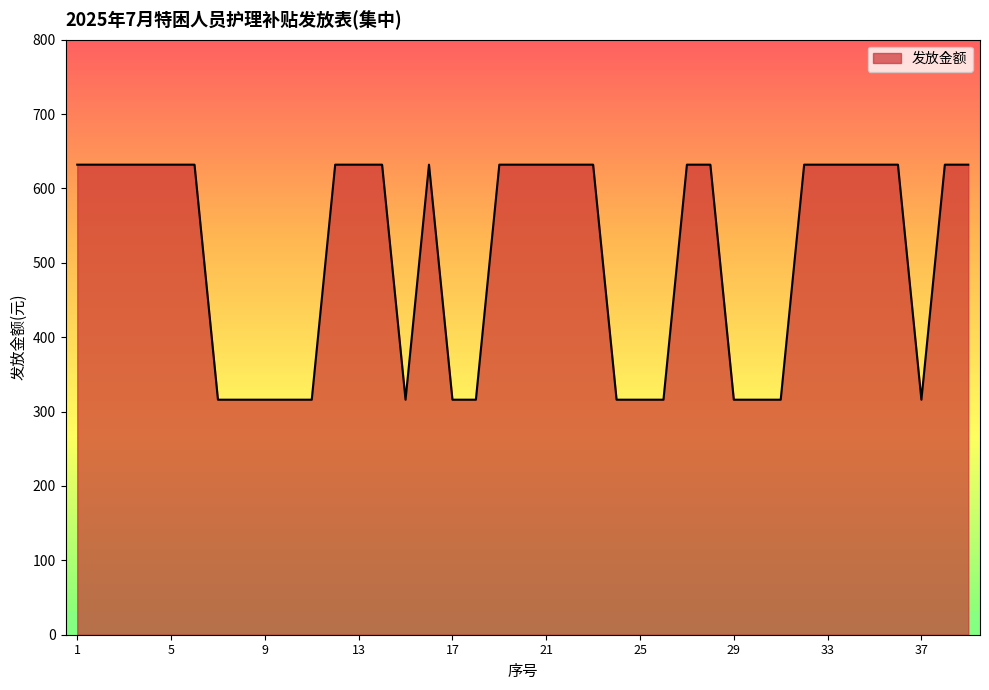

What is the maximum value shown in the chart?

632